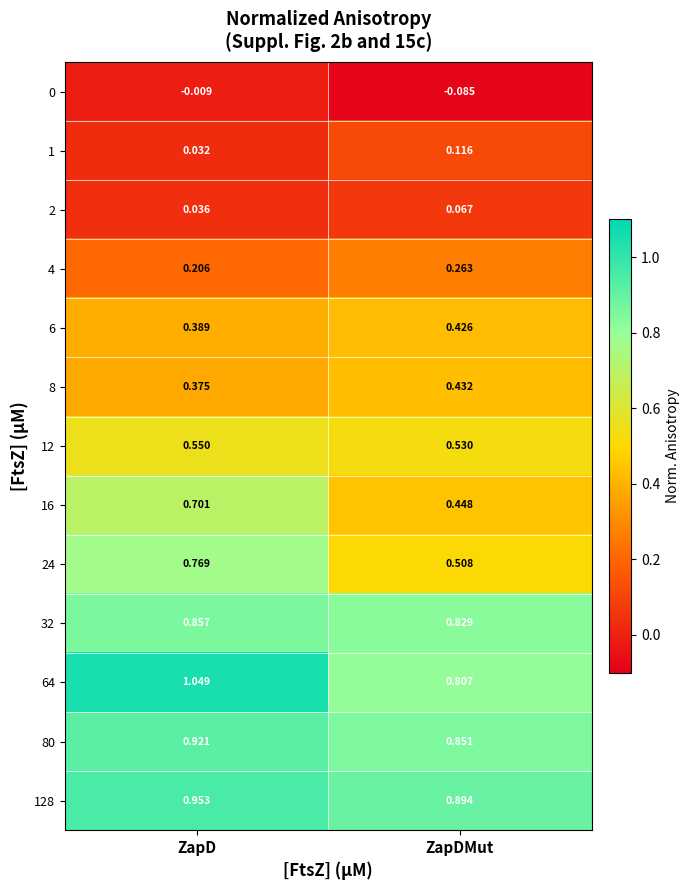

Where is 8 nearest to the value 0?

ZapD